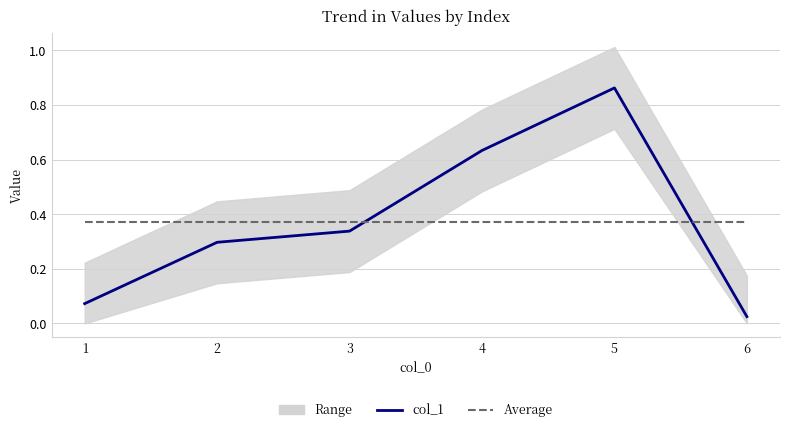

Which series has the largest range (max minus min)?

col_1